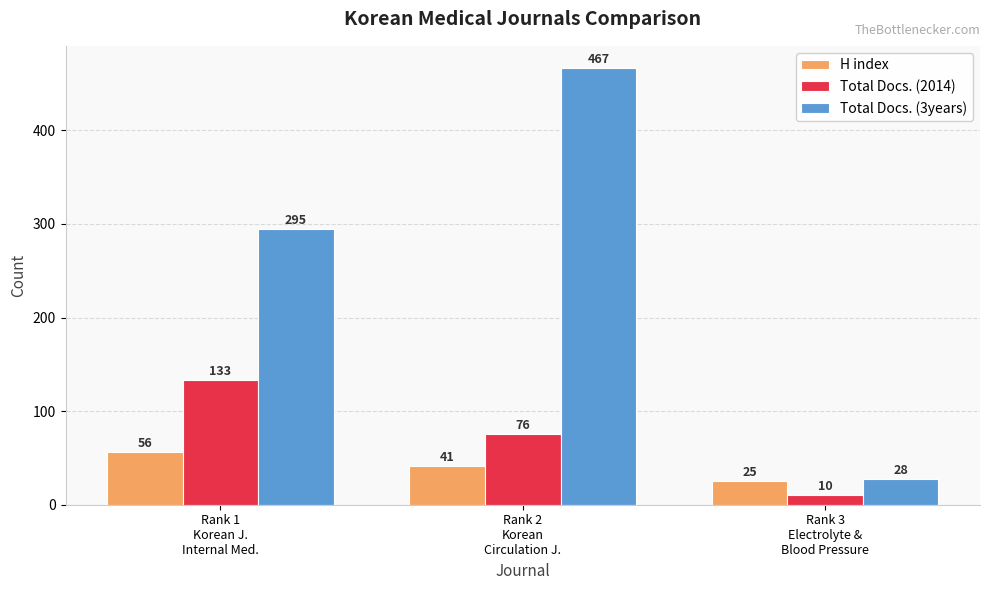

List the labels in order of Total Docs. (2014) value, largest first.

Rank 1
Korean J.
Internal Med., Rank 2
Korean
Circulation J., Rank 3
Electrolyte &
Blood Pressure